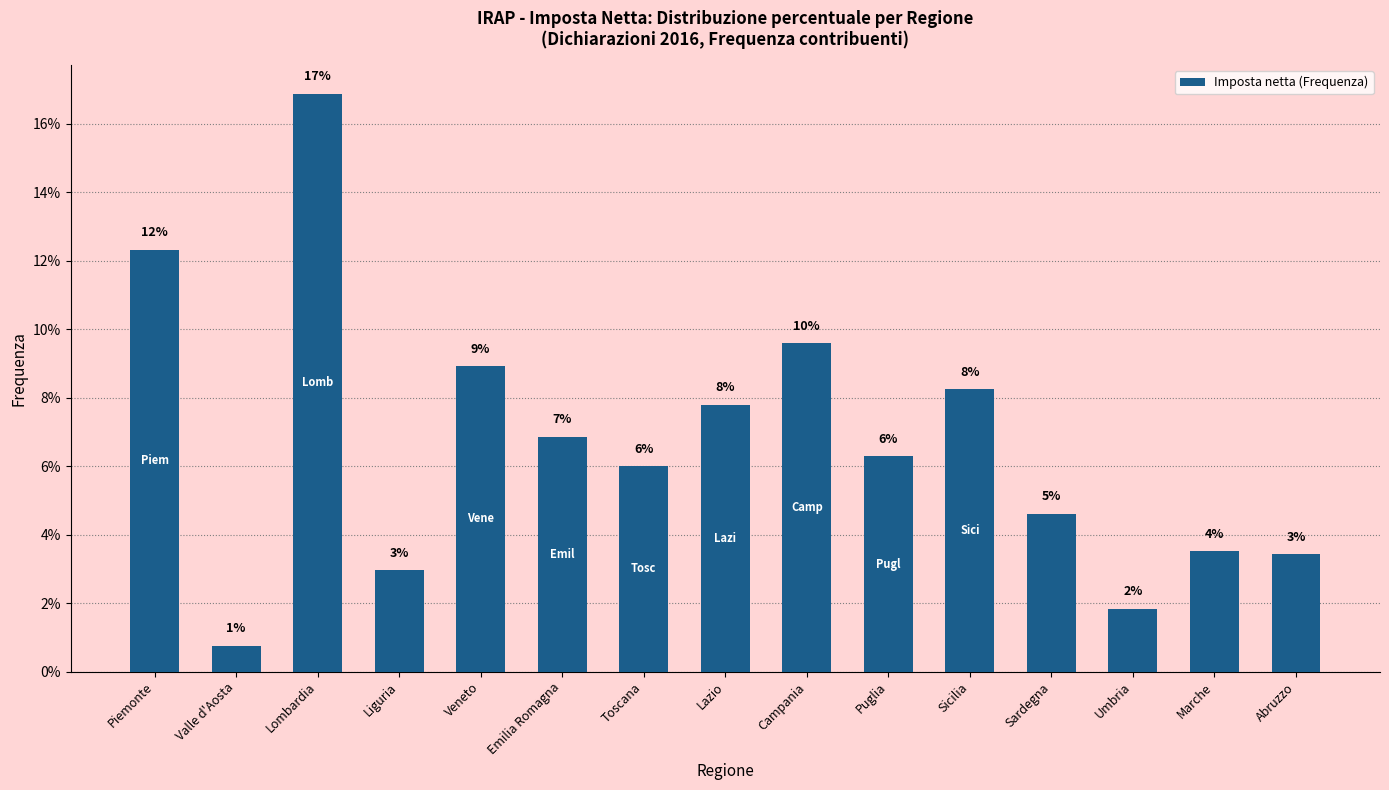

What is the maximum value shown in the chart?

16.9